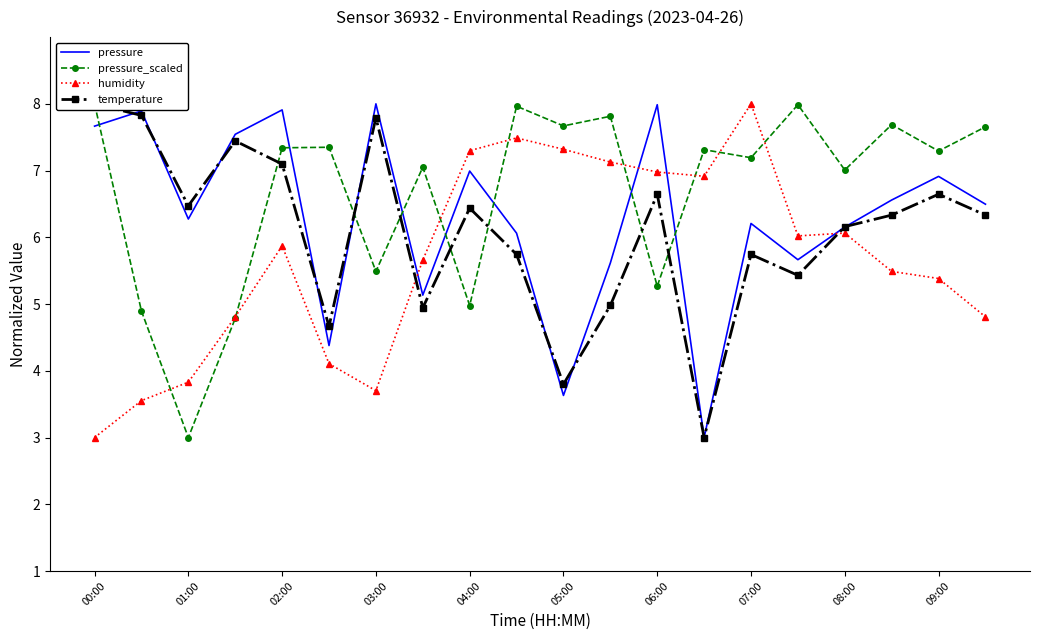

How many intersections are there between humidity and pressure?

4